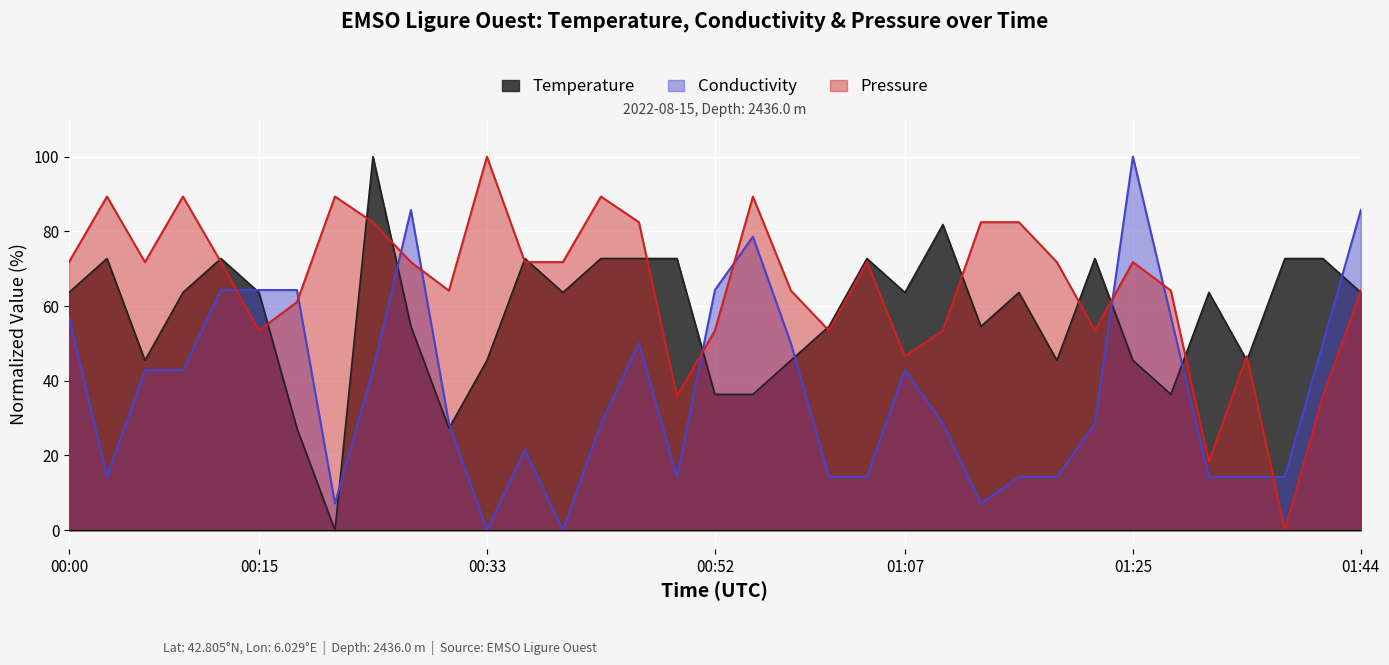

Rank the series by their maximum value, from highest to lowest.

Temperature, Conductivity, Pressure